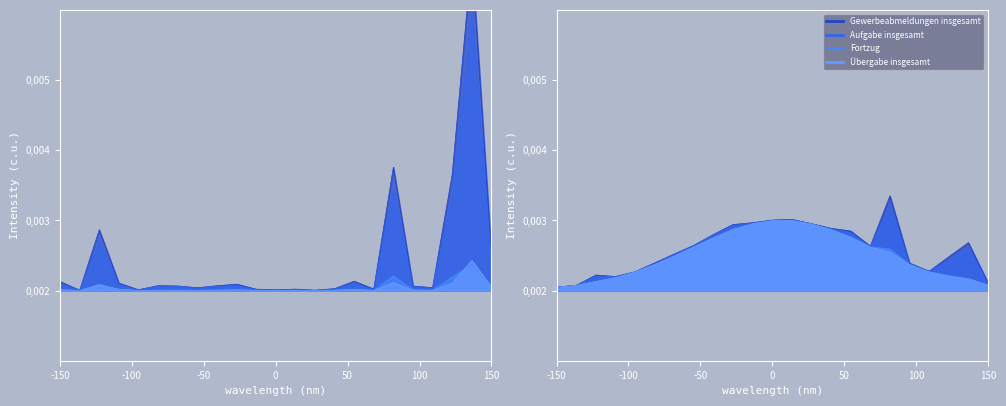

How many interior local valleys does the Übergabe insgesamt series have?

8